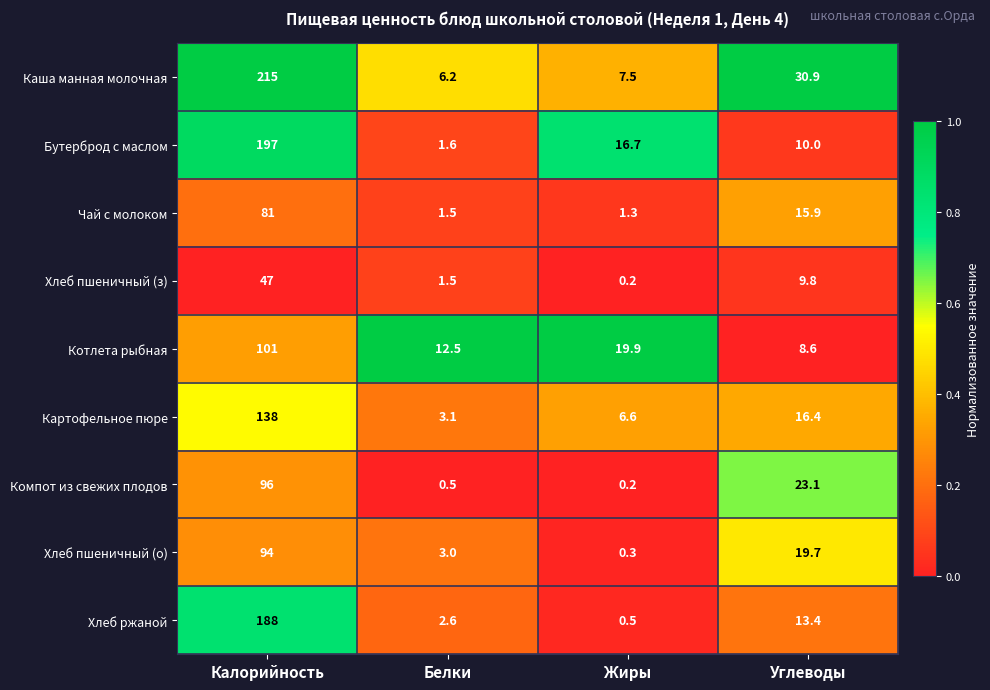

What is the average value of the Каша манная молочная series?

64.9